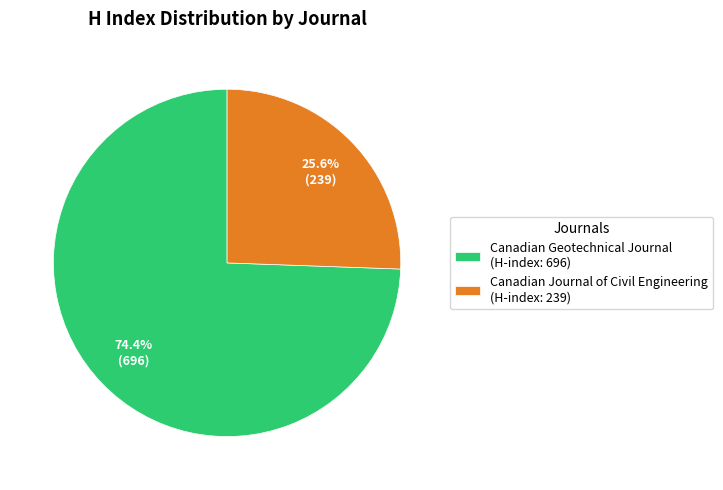

To the nearest percent, what is the difference between the Canadian Geotechnical Journal and Canadian Journal of Civil Engineering slice percentages?

49%